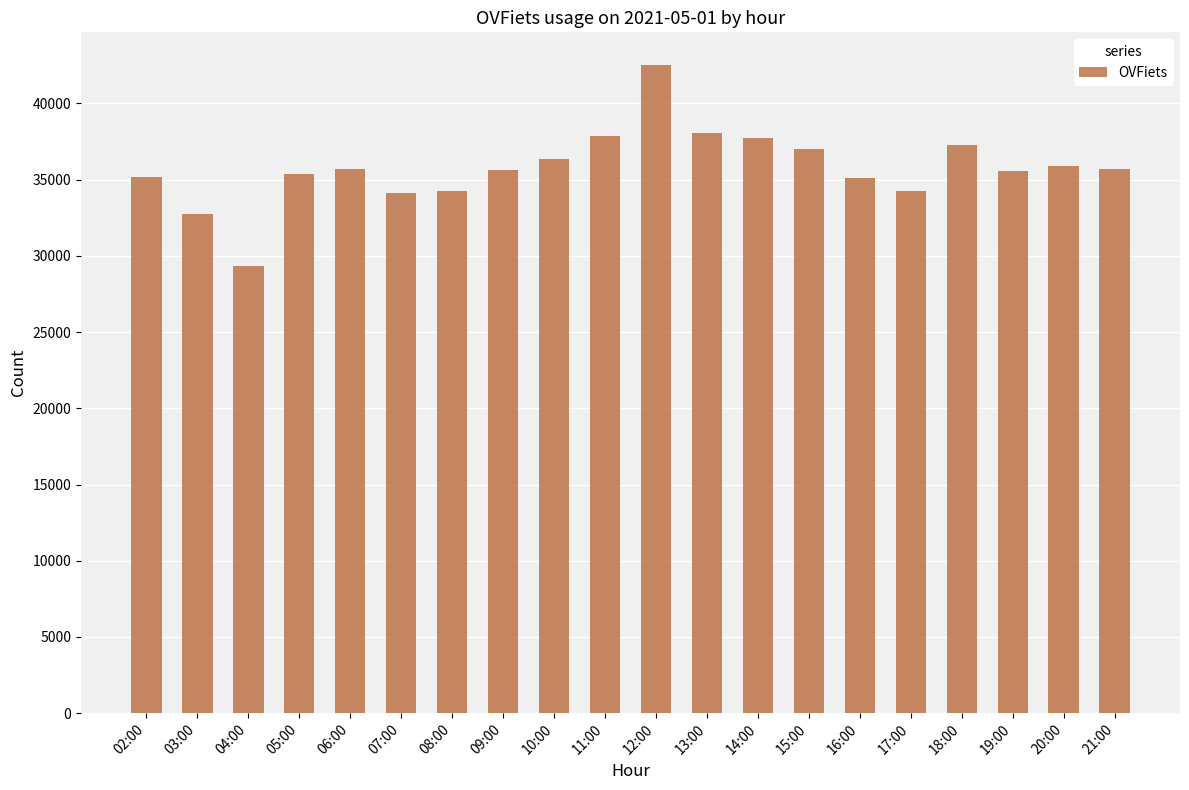

What is the change in value from 07:00 to 15:00?

+2859